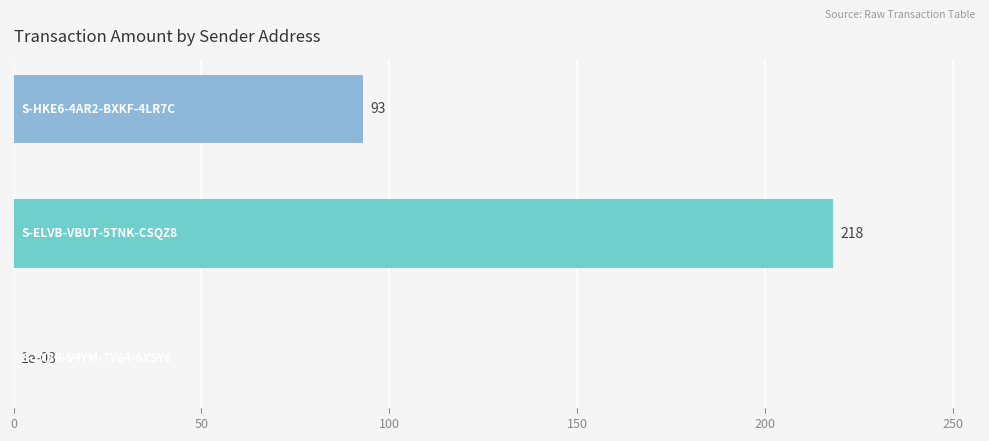

What is the sum of all values?

311.0